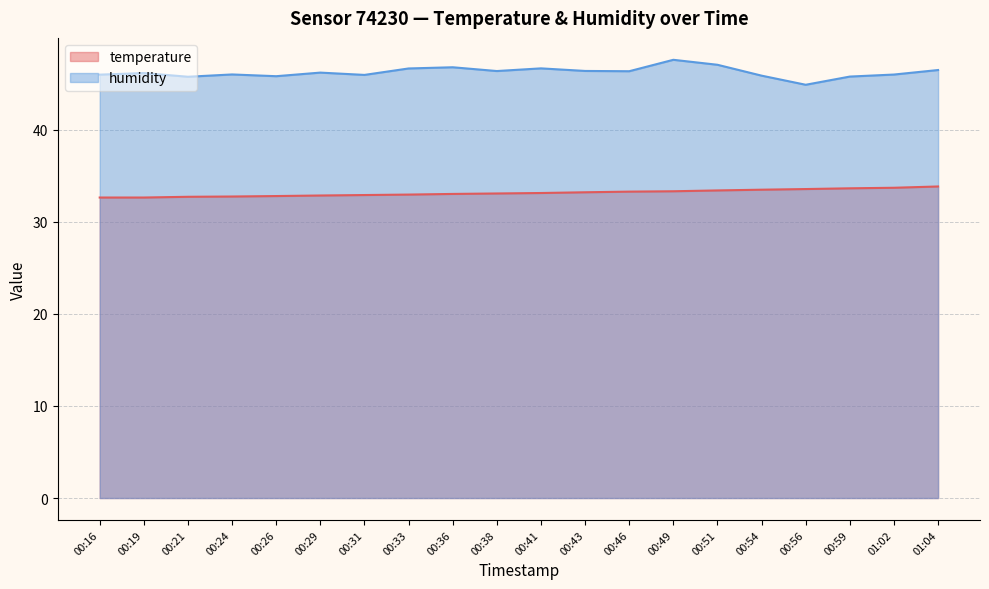

What is the total value across all series at 00:29?

79.0